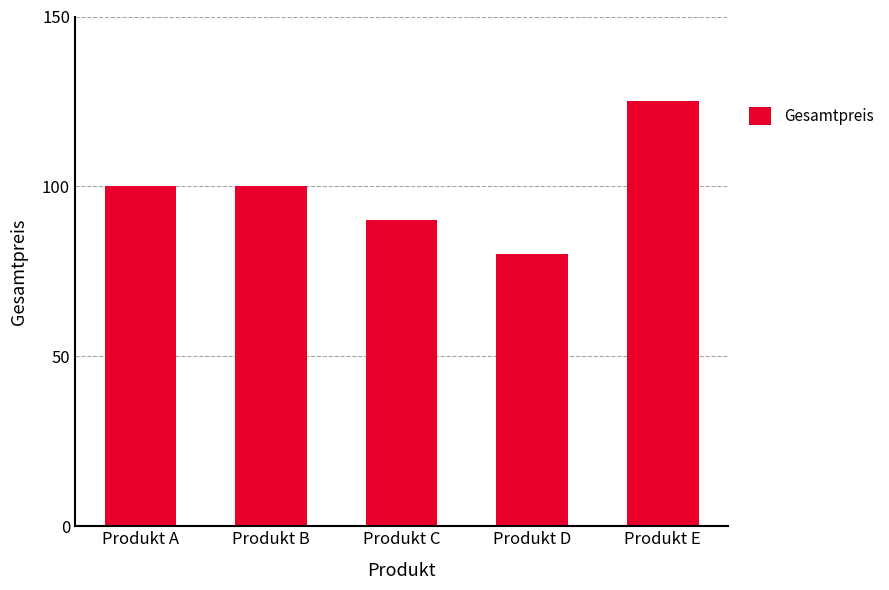

How many distinct data groups are displayed?

1